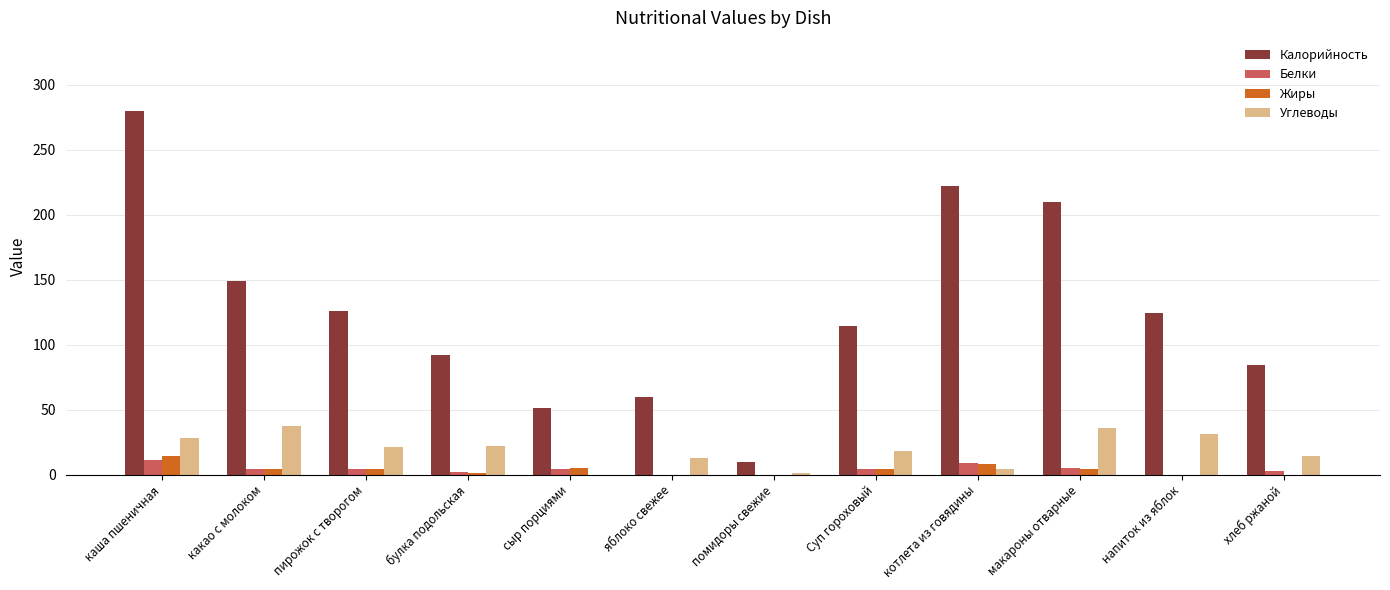

What value does the Углеводы series have at яблоко свежее?

12.4